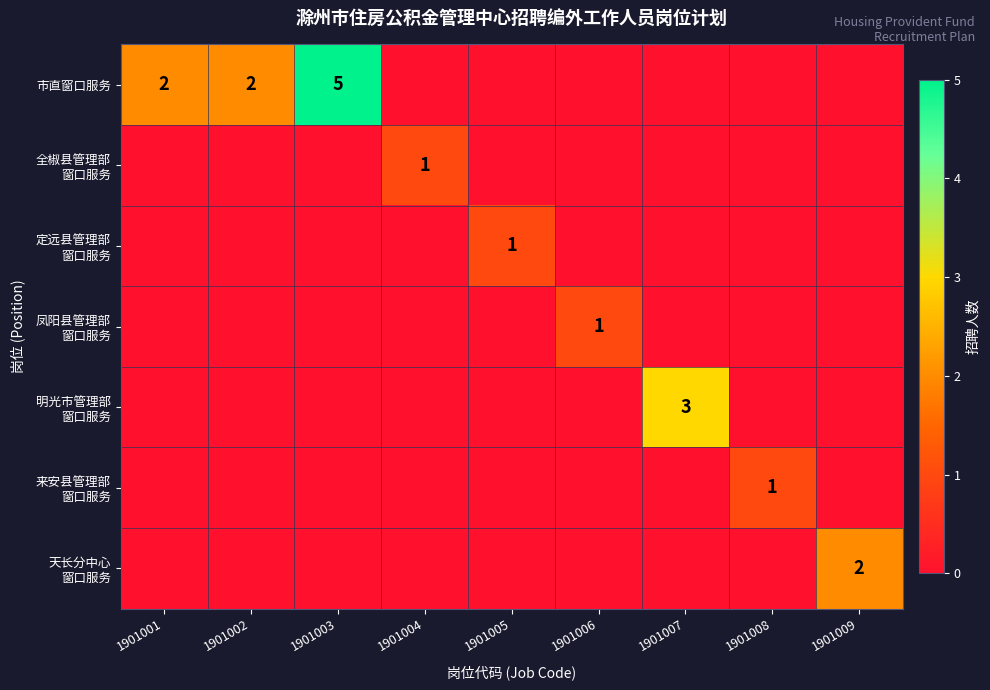

Which series changed the most between 1901002 and 1901007?

明光市管理部 窗口服务